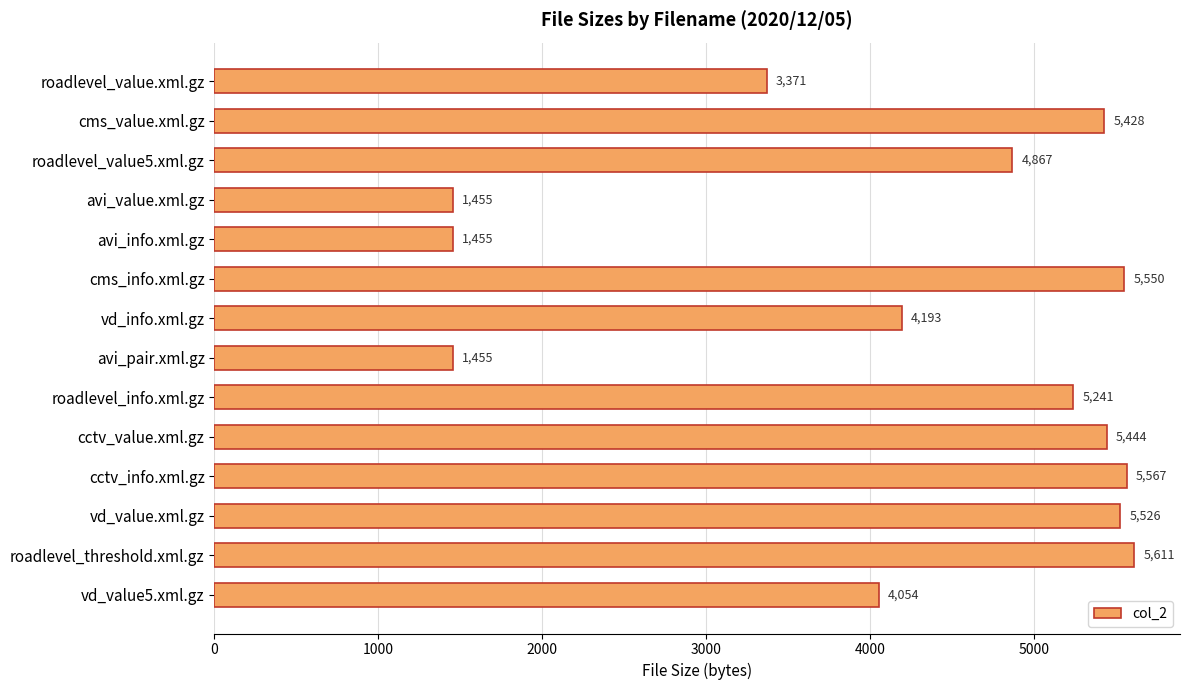

What is the smallest value displayed?

1455